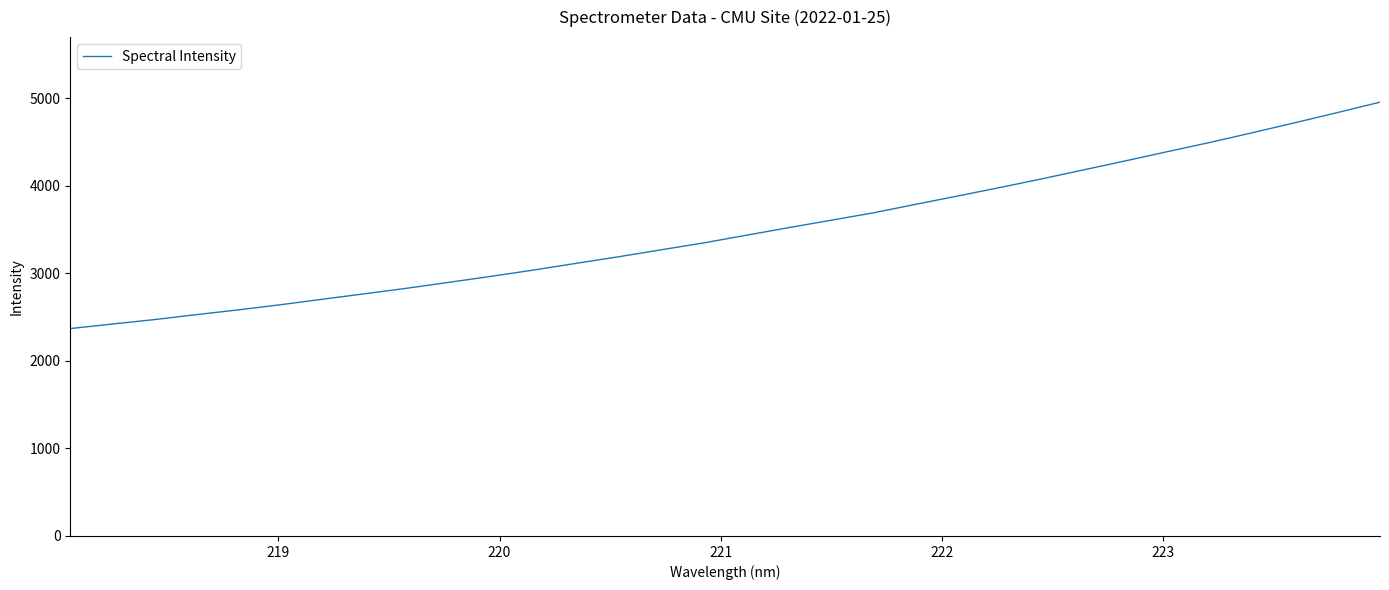

Count the number of data series in this chart.

1